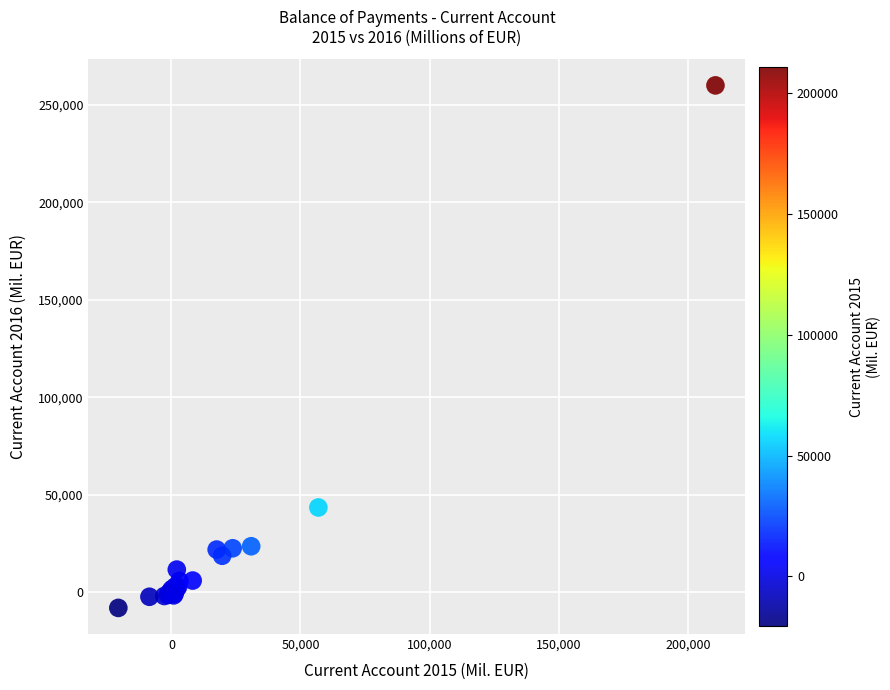

What Y value in the scatter plot is closest to 125915?

43422.0